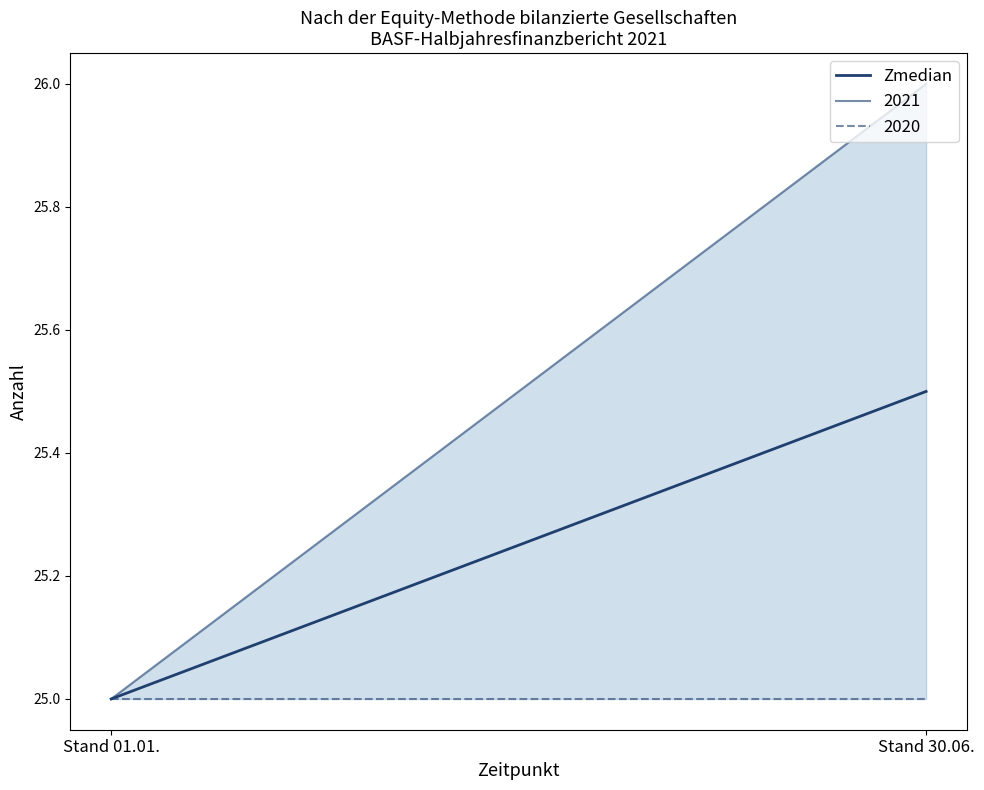

The value at Stand 01.01. is 25.0. True or false?

True